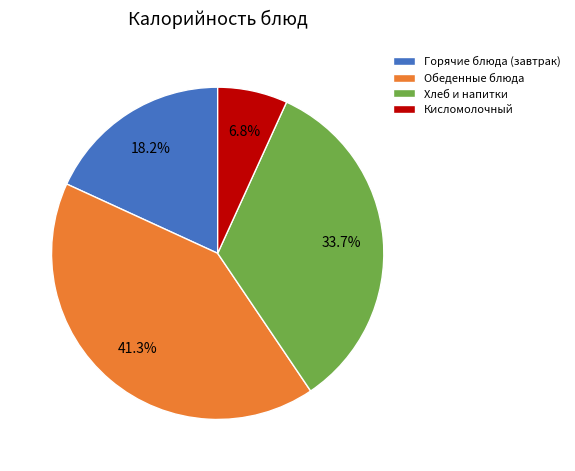

What is the total percentage of Обеденные блюда and Кисломолочный?

48.1%